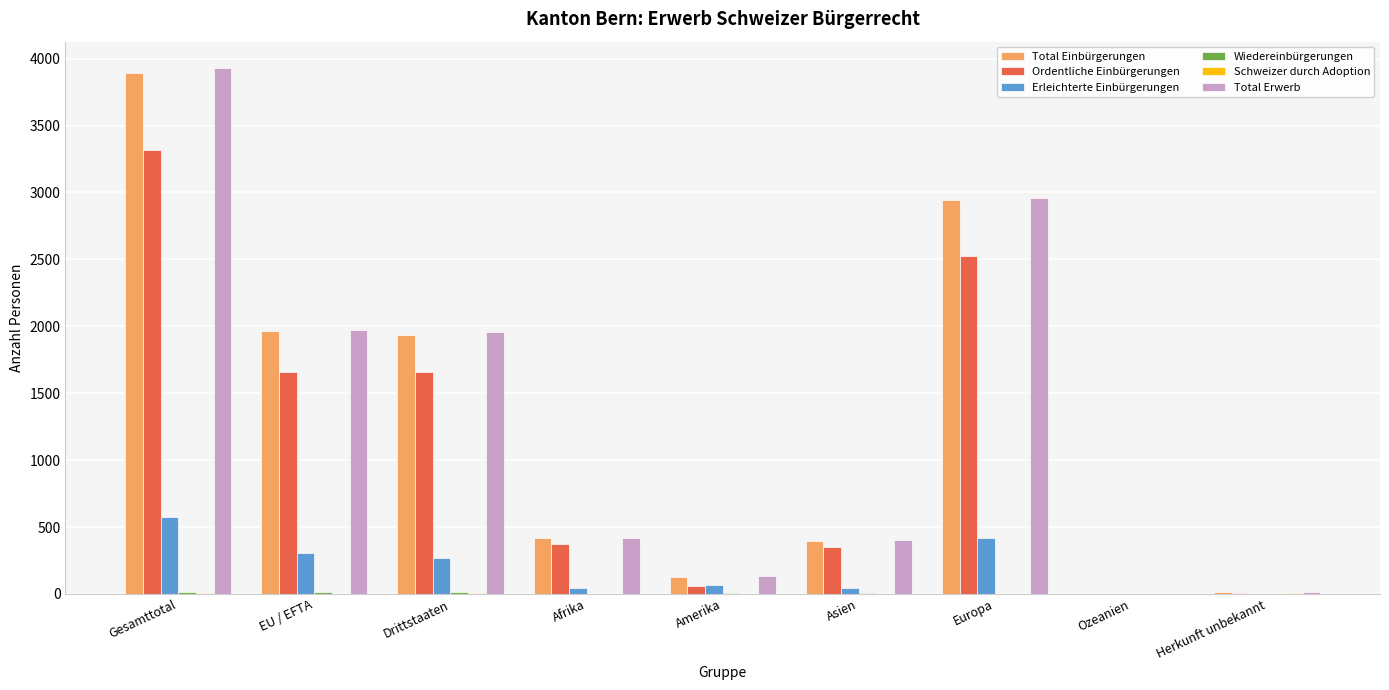

Between Gesamttotal and Drittstaaten, which series saw the biggest shift?

Total Erwerb